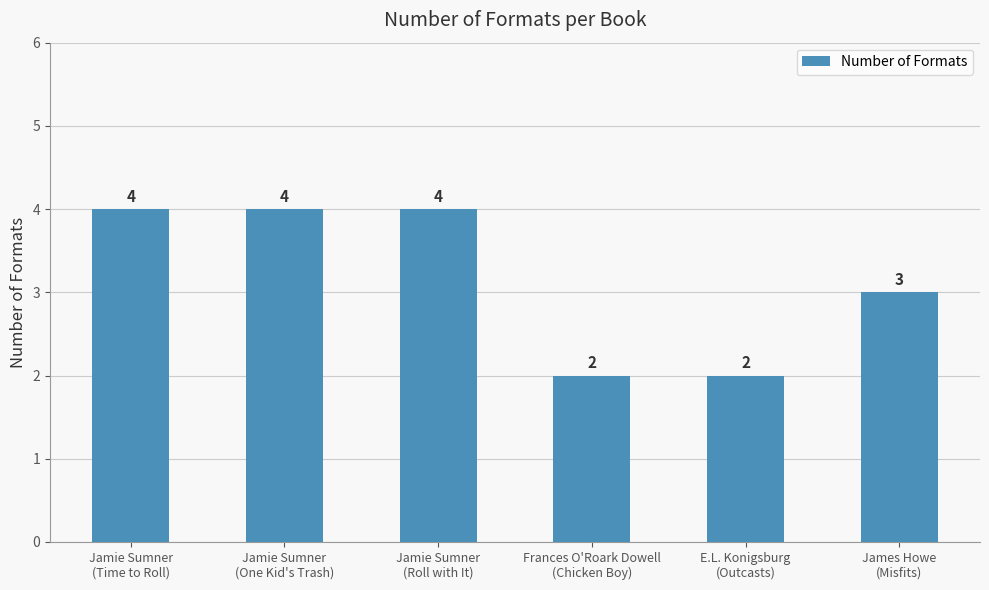

What is the sum of the values at James Howe
(Misfits) and Frances O'Roark Dowell
(Chicken Boy)?

5